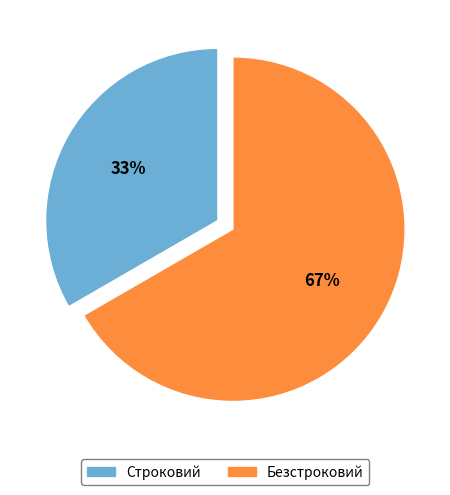

Which category has the smallest portion of the pie?

Строковий